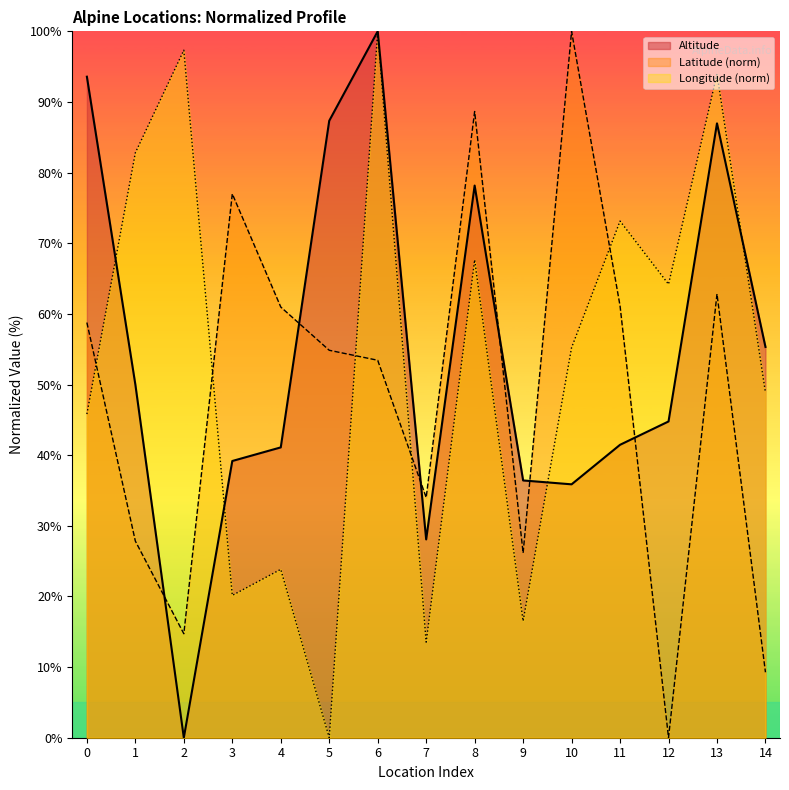

True or false: Altitude has a value of 41.5 at 11.

True